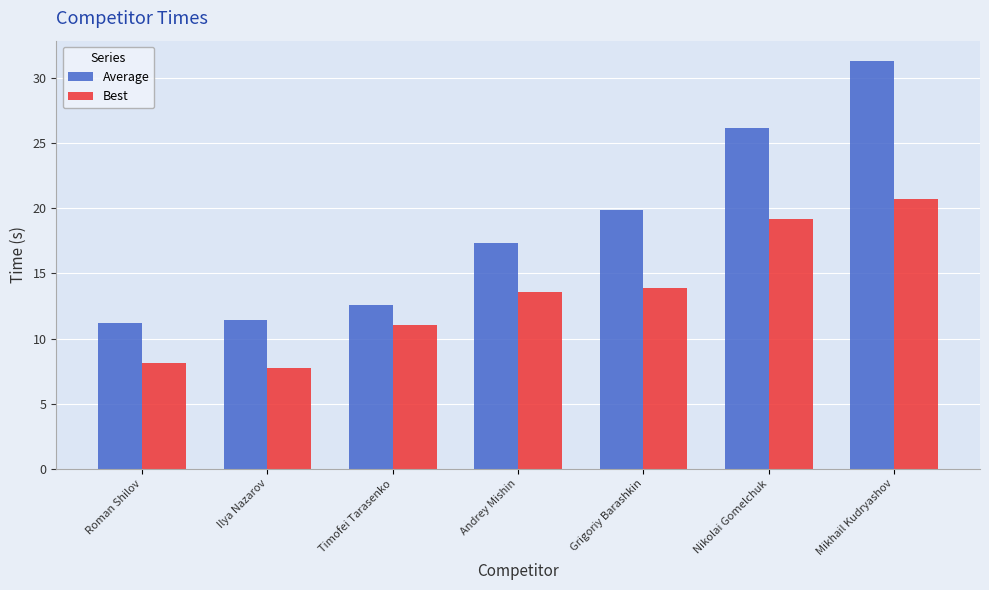

The Average series shows 26.2 at Nikolai Gomelchuk. True or false?

True